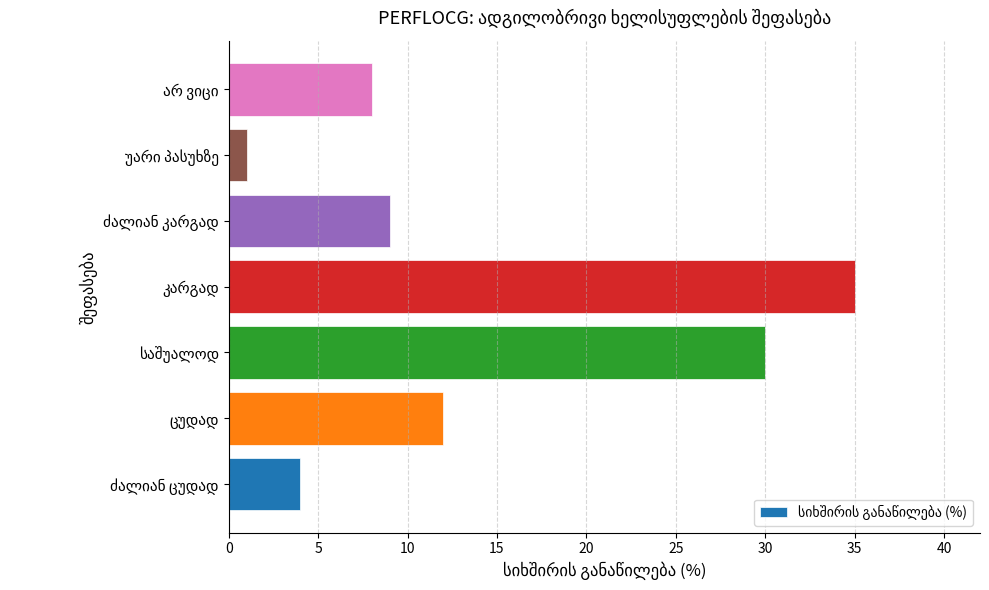

How many distinct data groups are displayed?

1